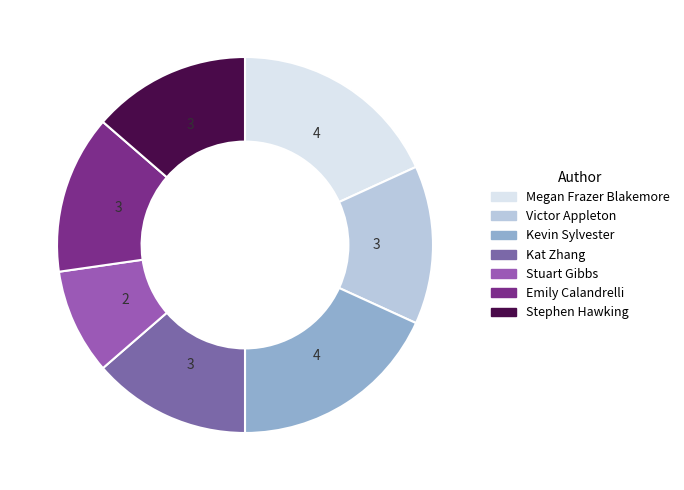

To the nearest percent, what portion does Stuart Gibbs represent?

9%